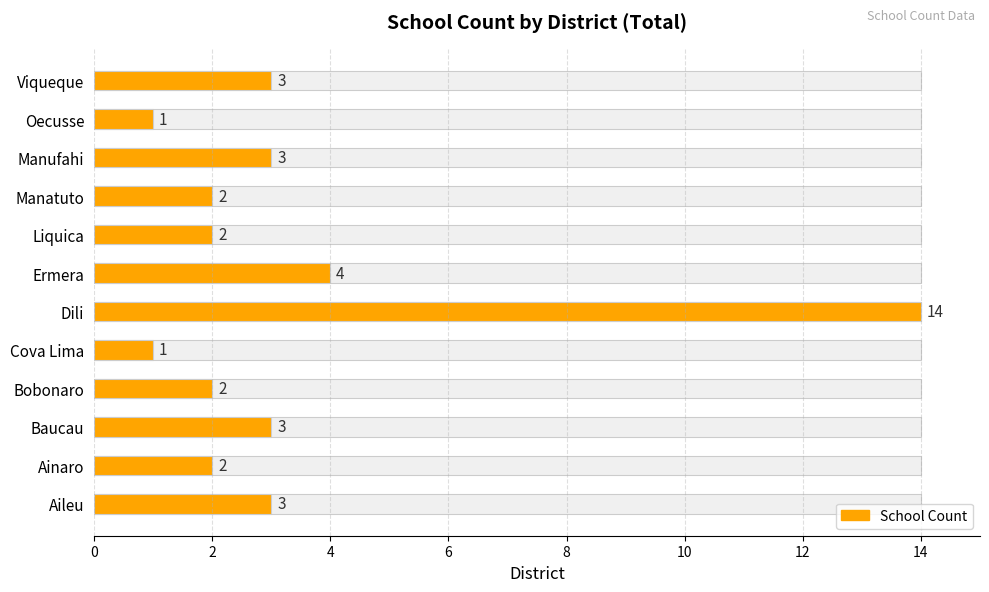

Rank the categories by Average utilization value from lowest to highest.

Cova Lima, Oecusse, Ainaro, Bobonaro, Liquica, Manatuto, Aileu, Baucau, Manufahi, Viqueque, Ermera, Dili